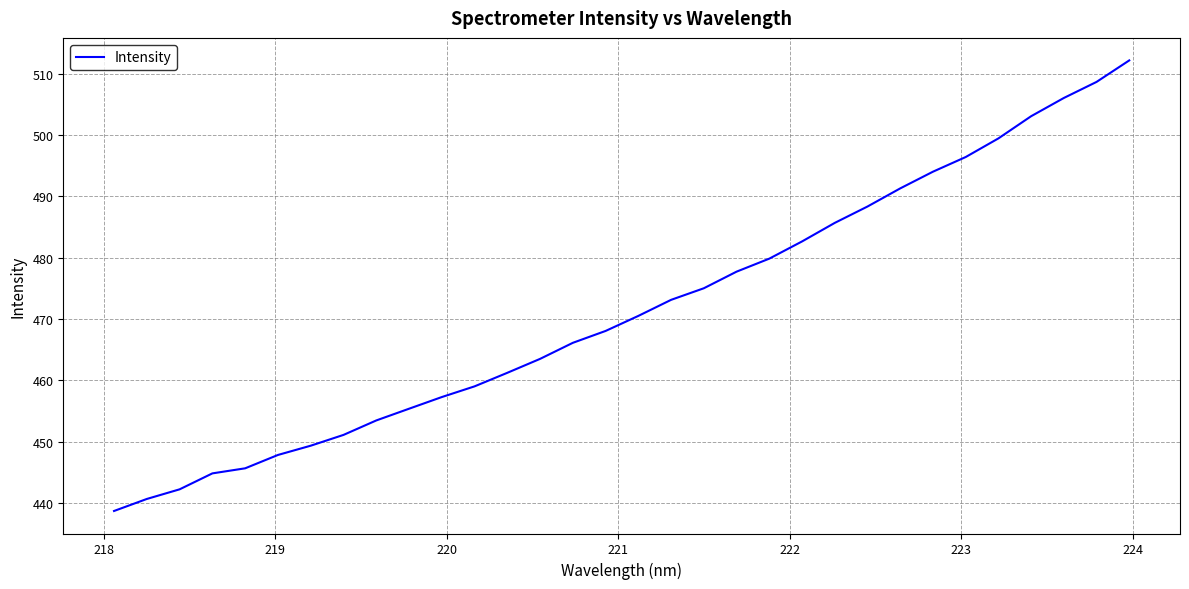

How many values exceed 470?

16